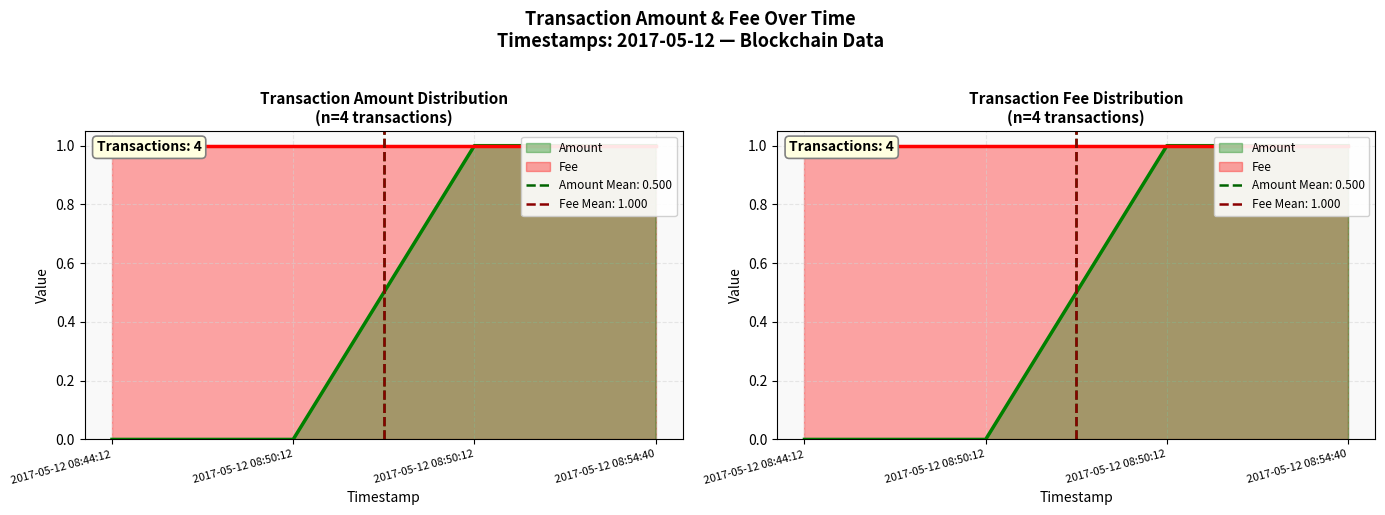

List the labels in order of value, largest first.

2017-05-12 08:50:12, 2017-05-12 08:54:40, 2017-05-12 08:44:12, 2017-05-12 08:50:12